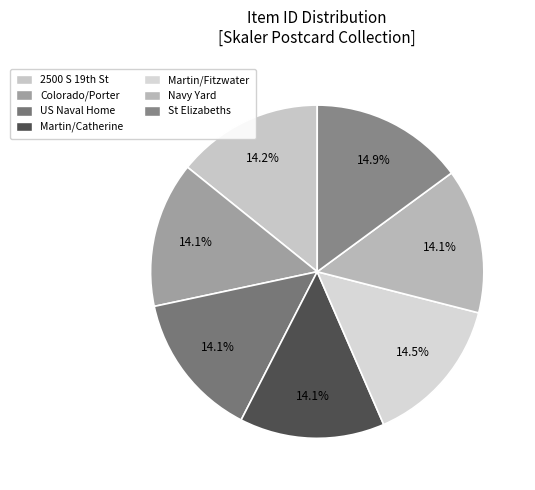

Is there any slice that represents more than half of the pie?

No